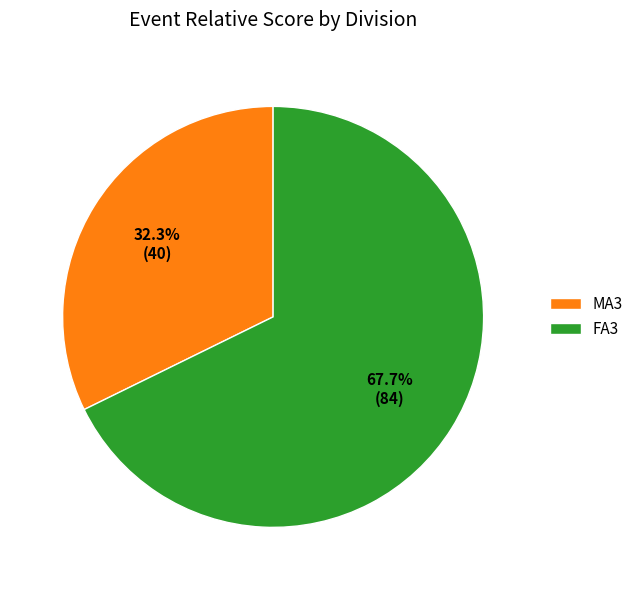

Which category has the biggest portion of the pie?

FA3